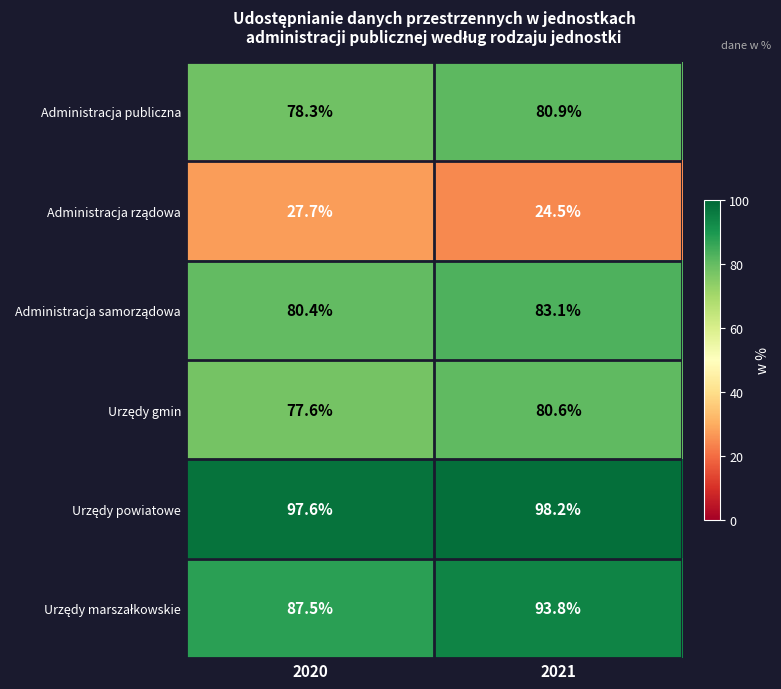

What is the spread (max minus min) of values at 2020?

69.9